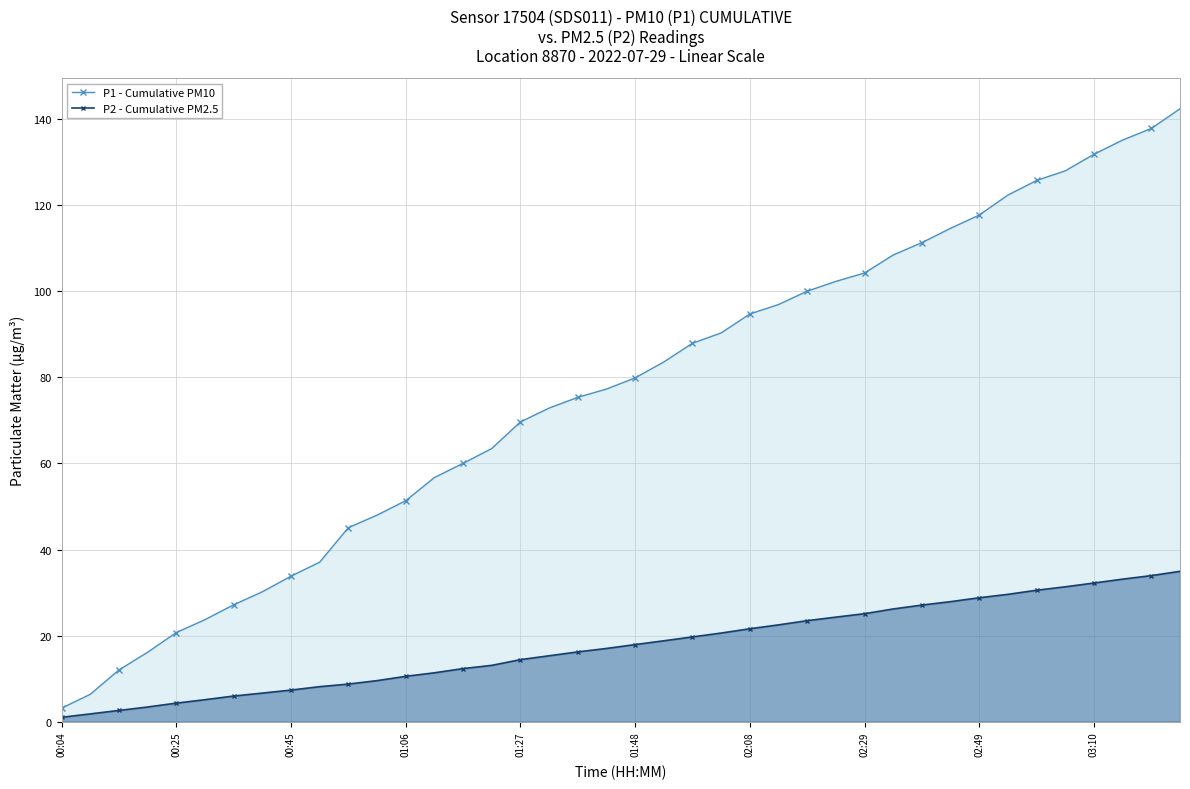

Is it true that P2 - Cumulative PM2.5 equals 8.0 at 01:27?

False